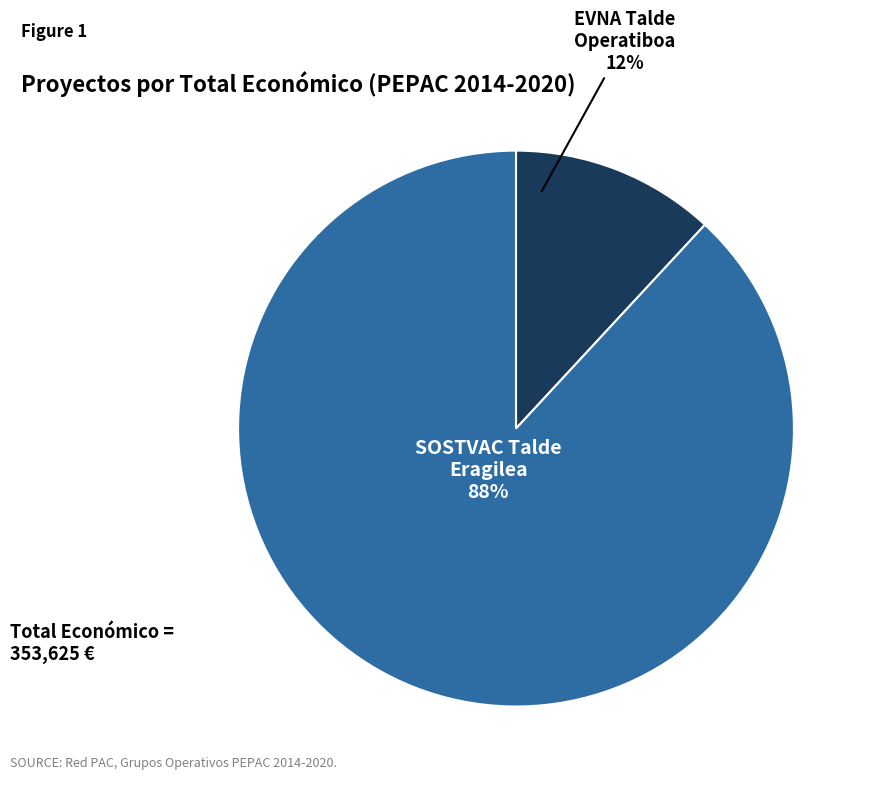

Is there any slice that represents more than half of the pie?

Yes